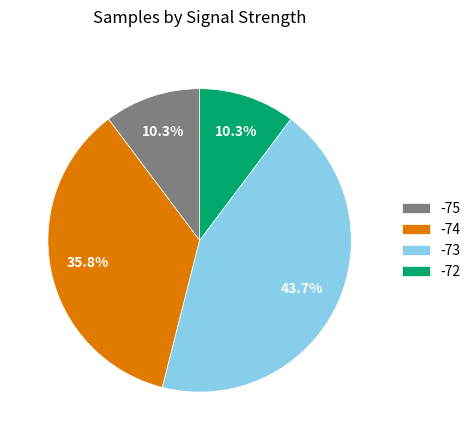

Does -74 account for over 50% of the chart?

No